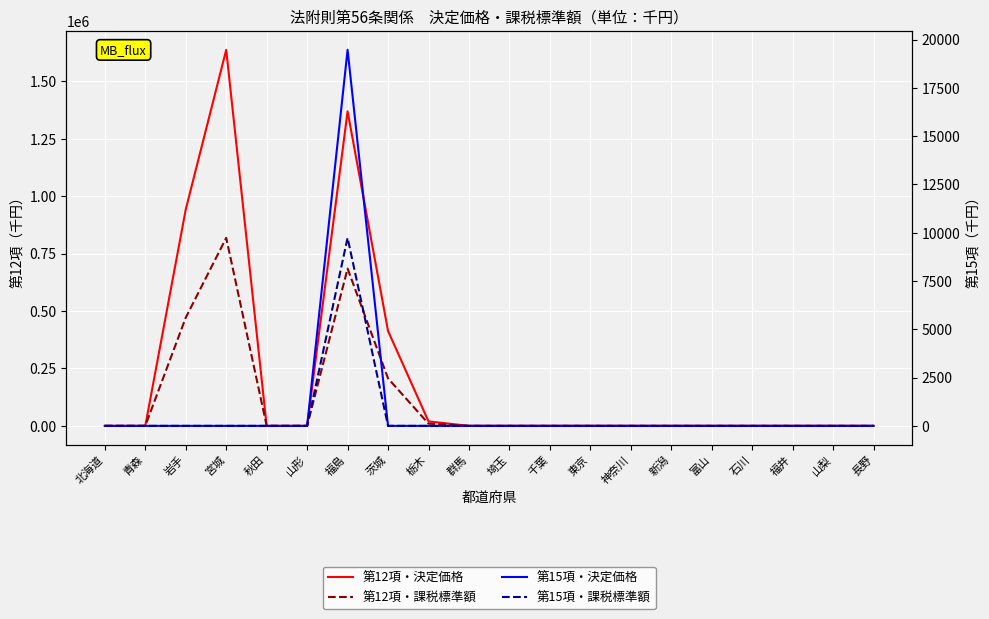

How many lines are shown in the chart?

4